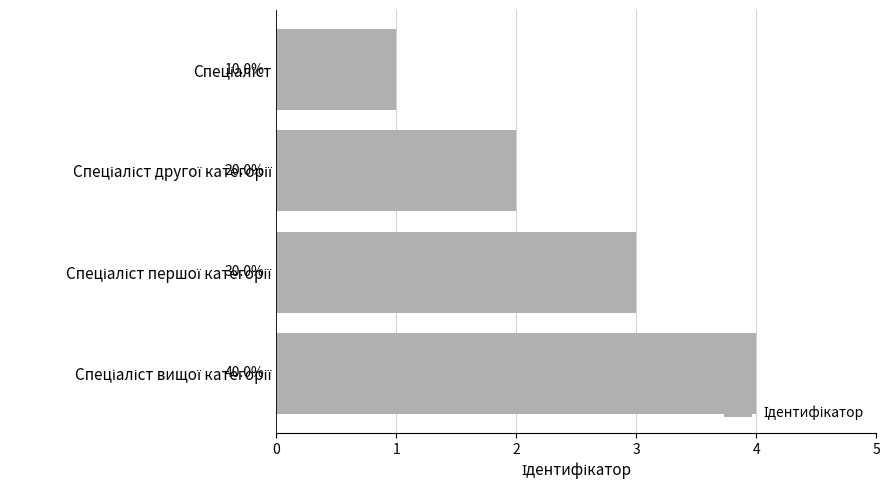

Are the bars grouped side by side (vs. stacked)?

No